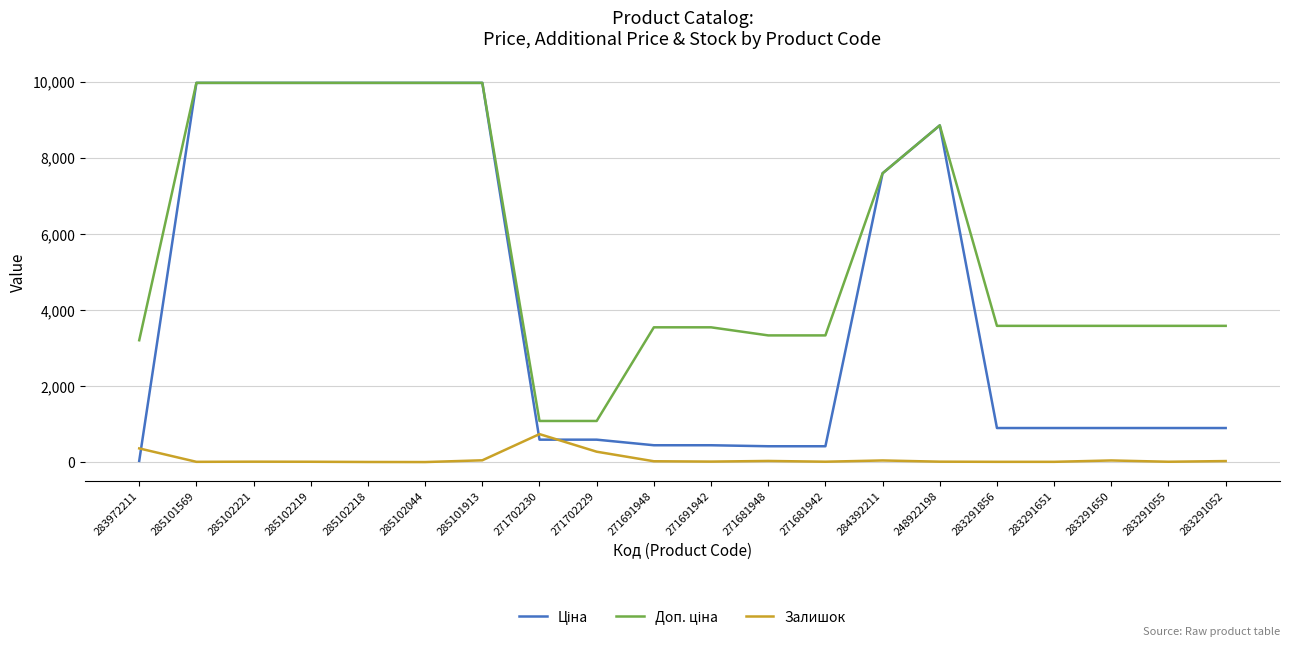

What is the smallest value displayed?

1.0